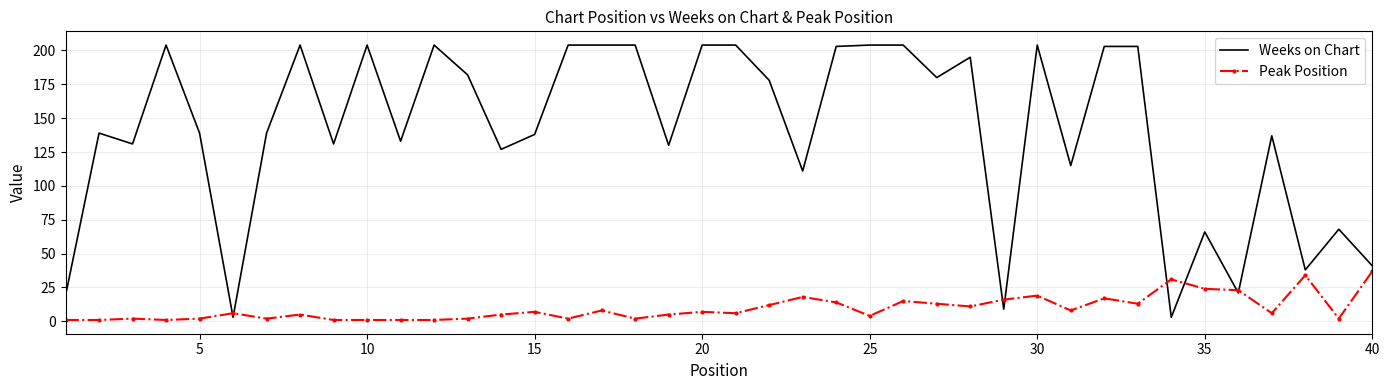

True or false: Weeks on Chart and Peak Position intersect in this chart.

True